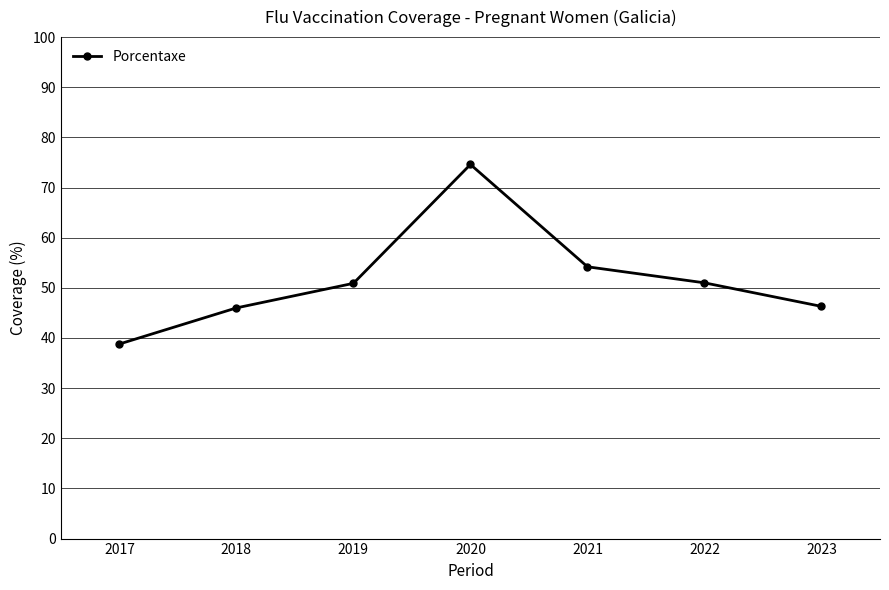

What is the approximate value at 2022?

51.0